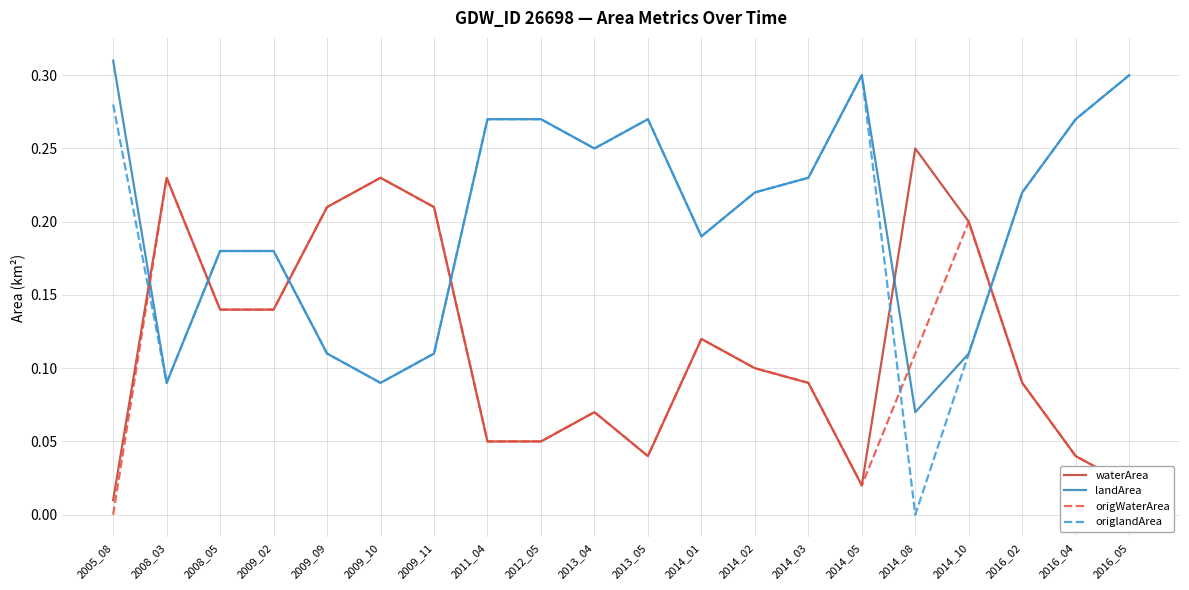

True or false: waterArea has more than 1 points higher than both neighbors.

True